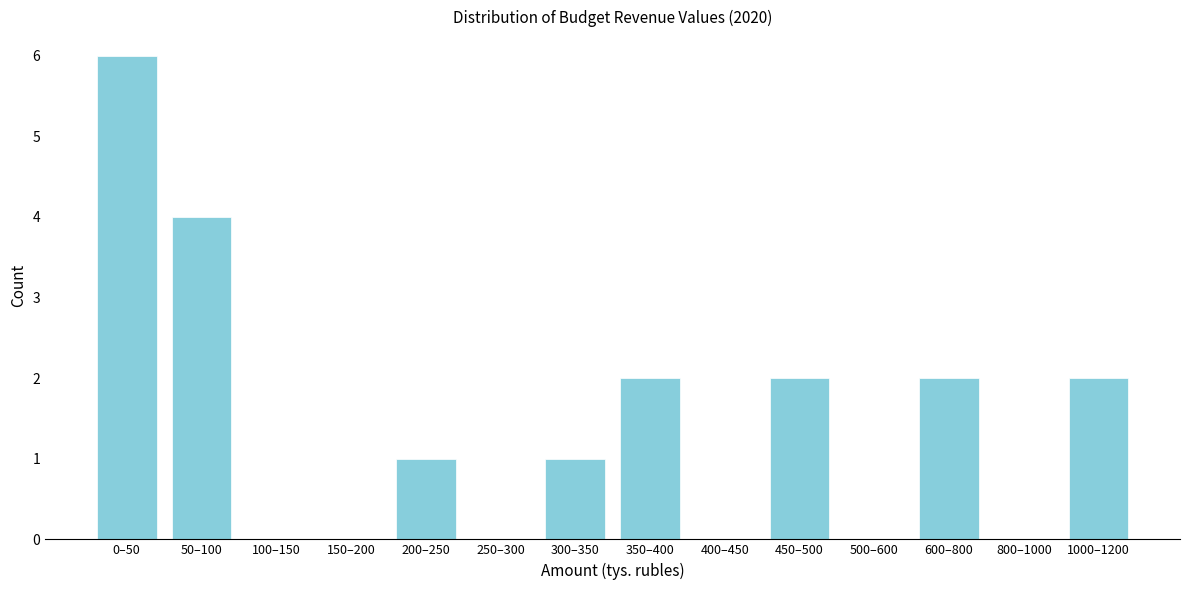

Reading right to left, transcribe all the data shown in this chart.

1000–1200=2	800–1000=0	600–800=2	500–600=0	450–500=2	400–450=0	350–400=2	300–350=1	250–300=0	200–250=1	150–200=0	100–150=0	50–100=4	0–50=6